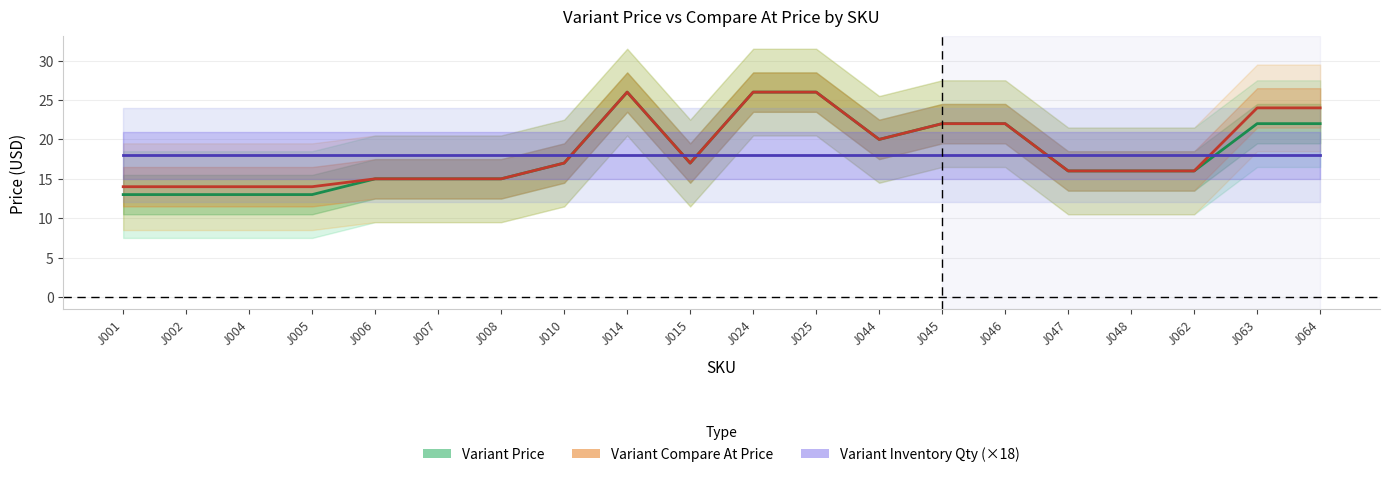

How many values in the Variant Price series are below 17?

10